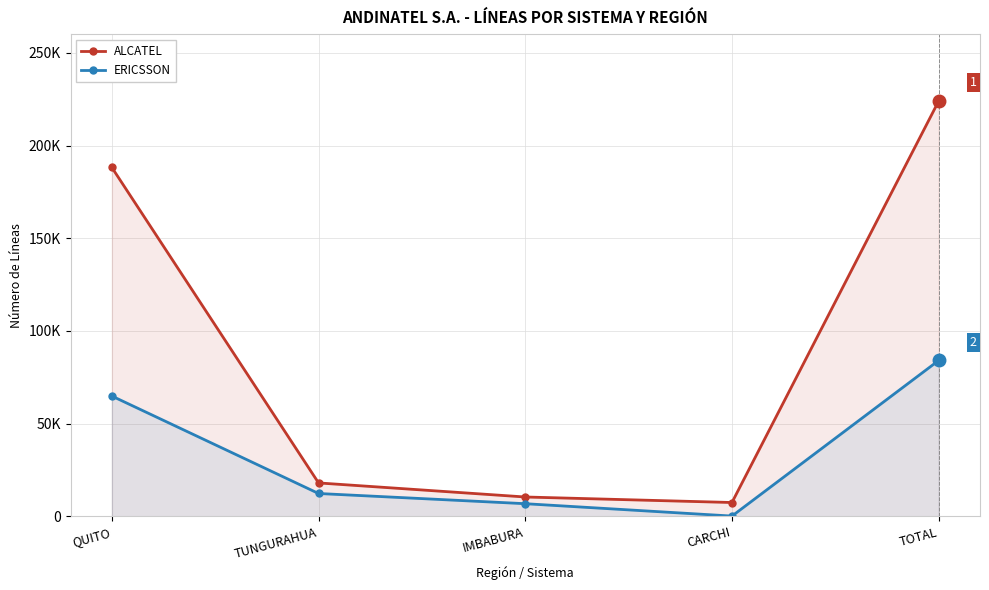

What are all the series names shown in the legend?

ALCATEL, ERICSSON